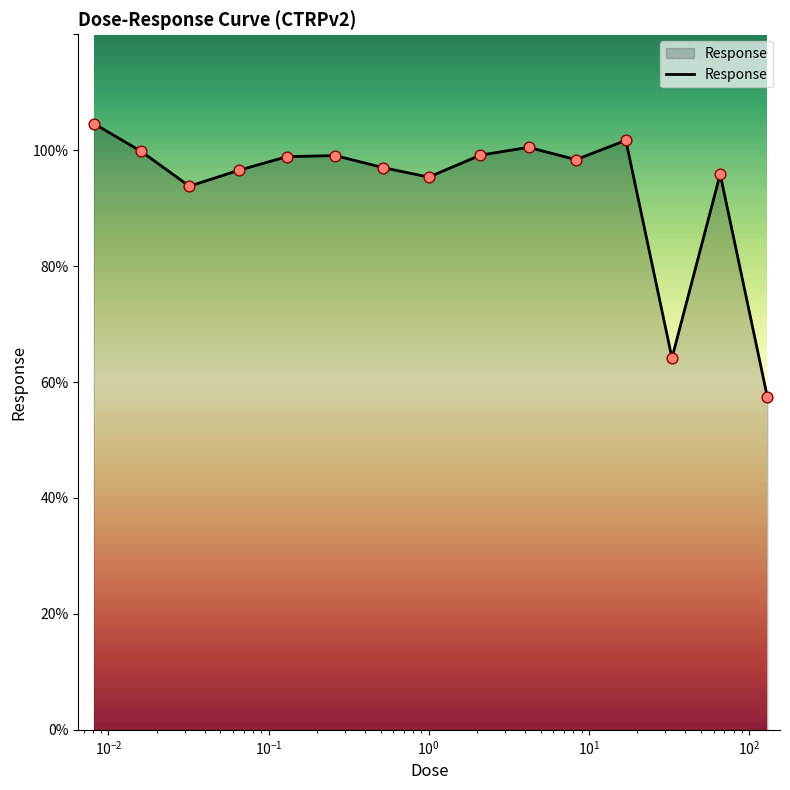

What is the smallest value displayed?

57.5